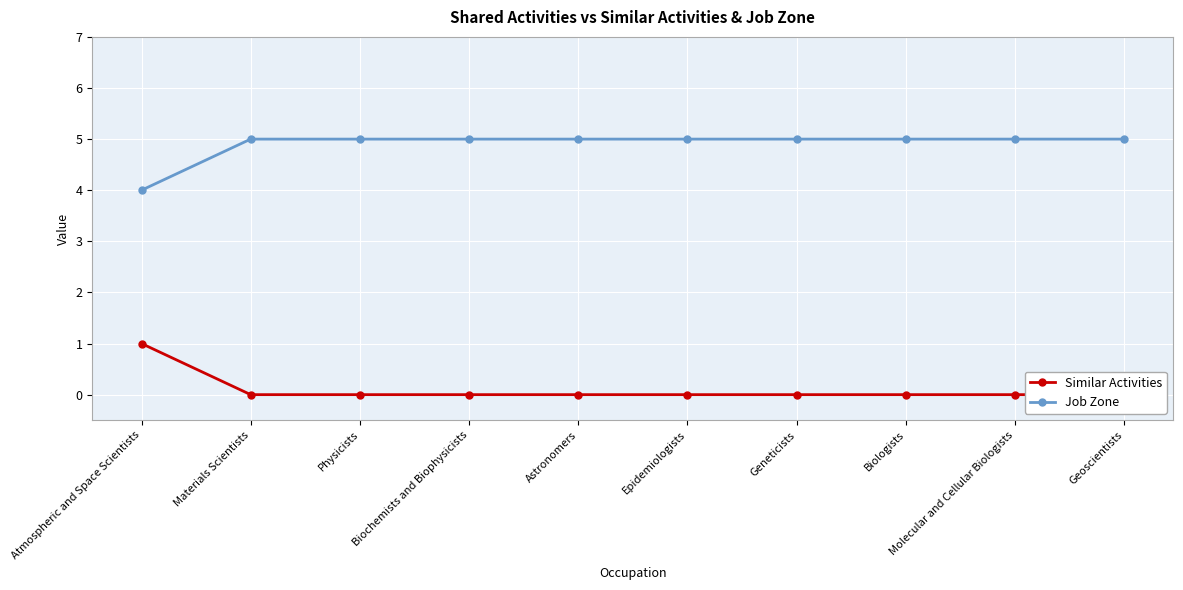

True or false: Similar Activities and Job Zone intersect in this chart.

False